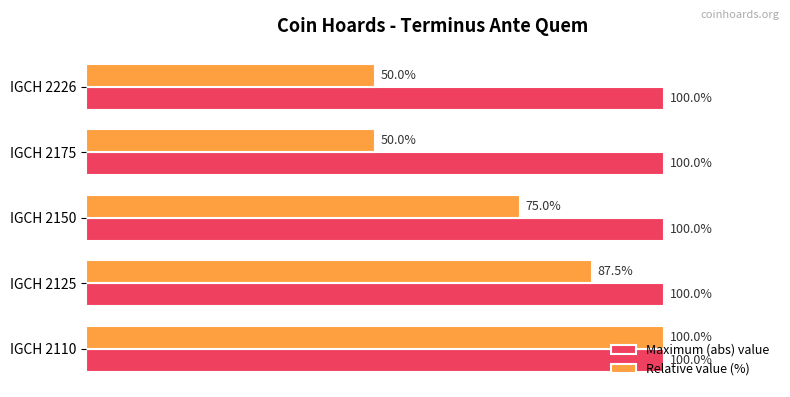

Which series has the largest range (max minus min)?

Relative value (%)